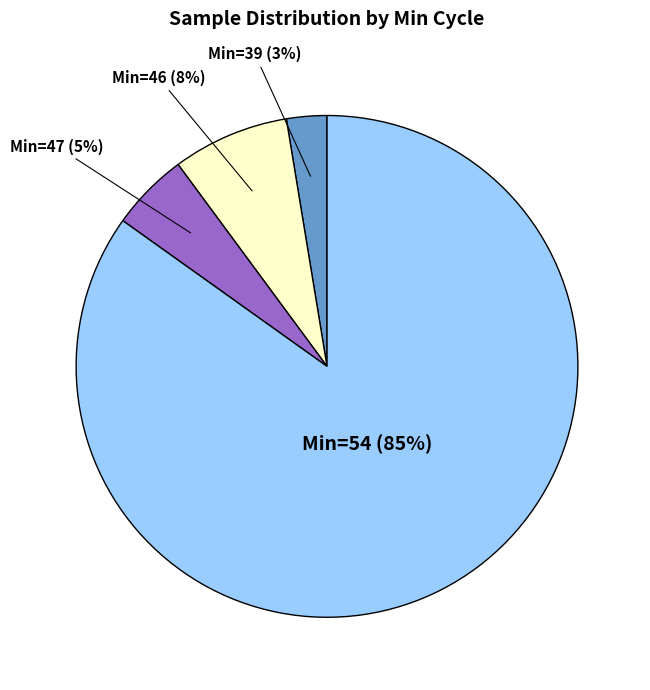

Is it true that Min=54 is 85% of the pie?

True